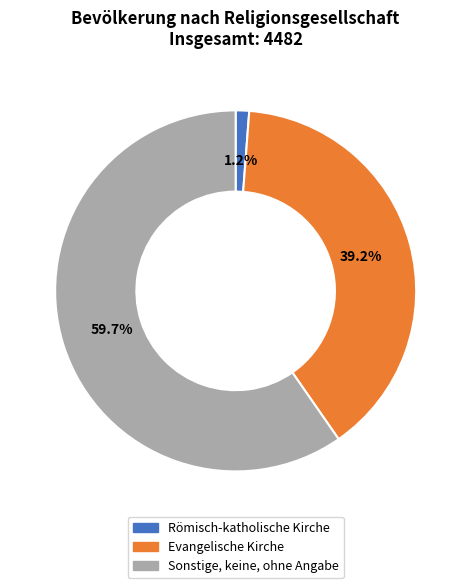

To the nearest percent, what is the difference between the Sonstige, keine, ohne Angabe and Evangelische Kirche slice percentages?

21%